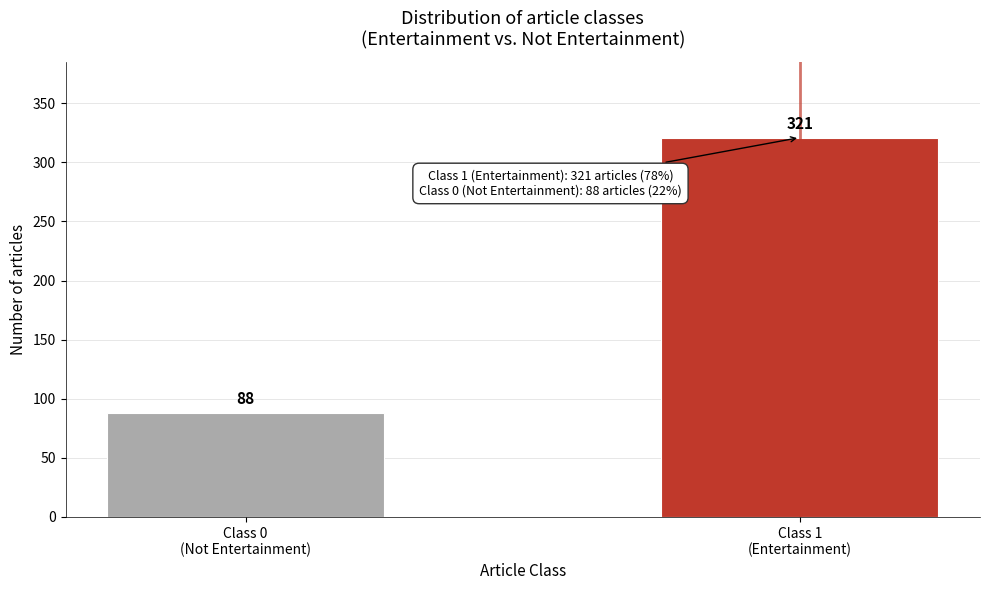

Reading left to right, list all the values displayed in this chart.

88	321